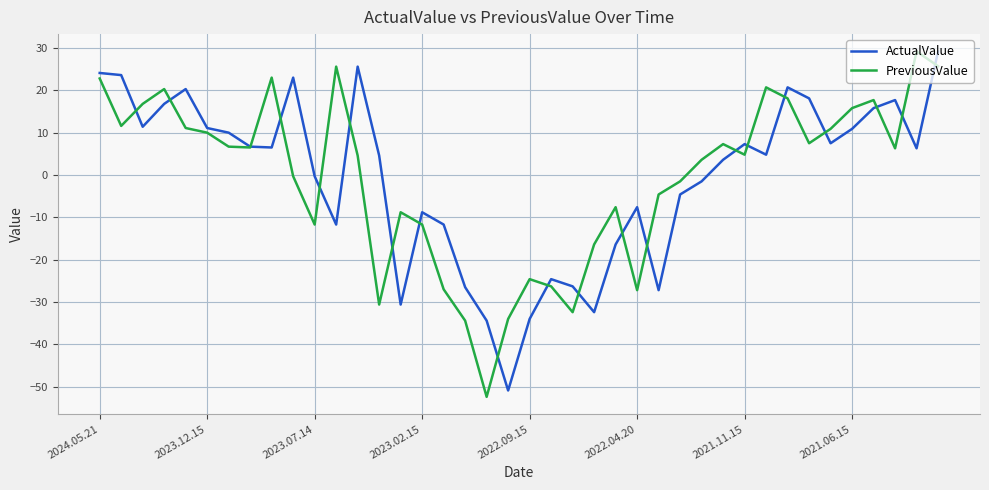

Which series has the widest spread of values?

PreviousValue